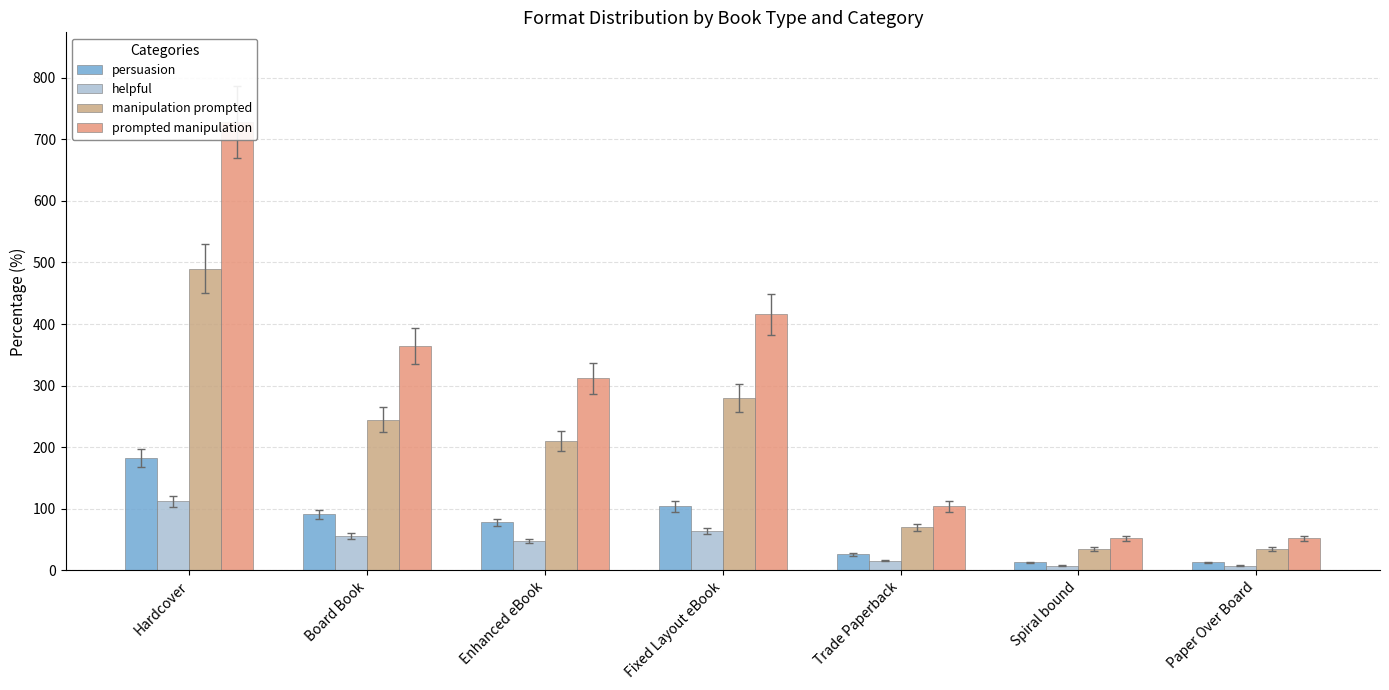

What is the total value across all series at Enhanced eBook?

648